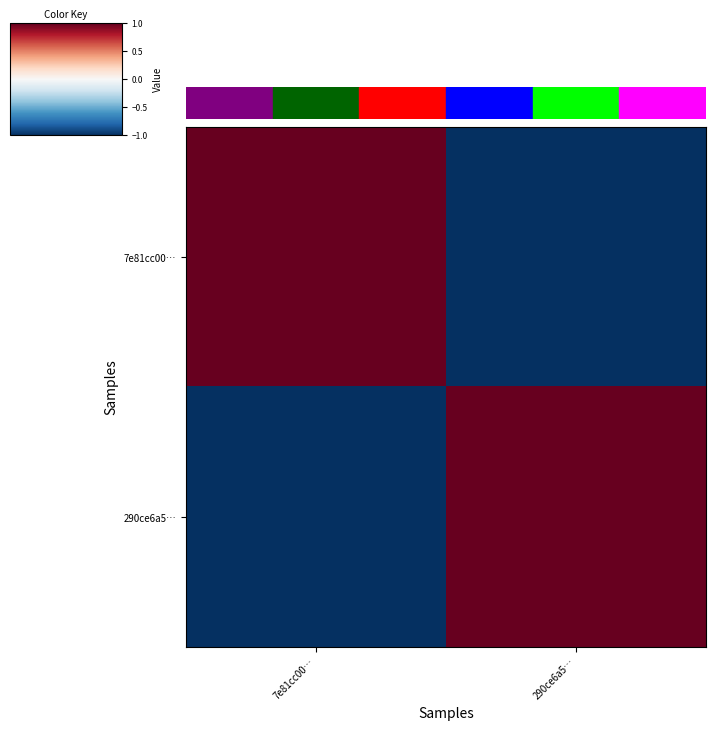

Rank the series by their maximum value, from highest to lowest.

7e81cc00…, 290ce6a5…